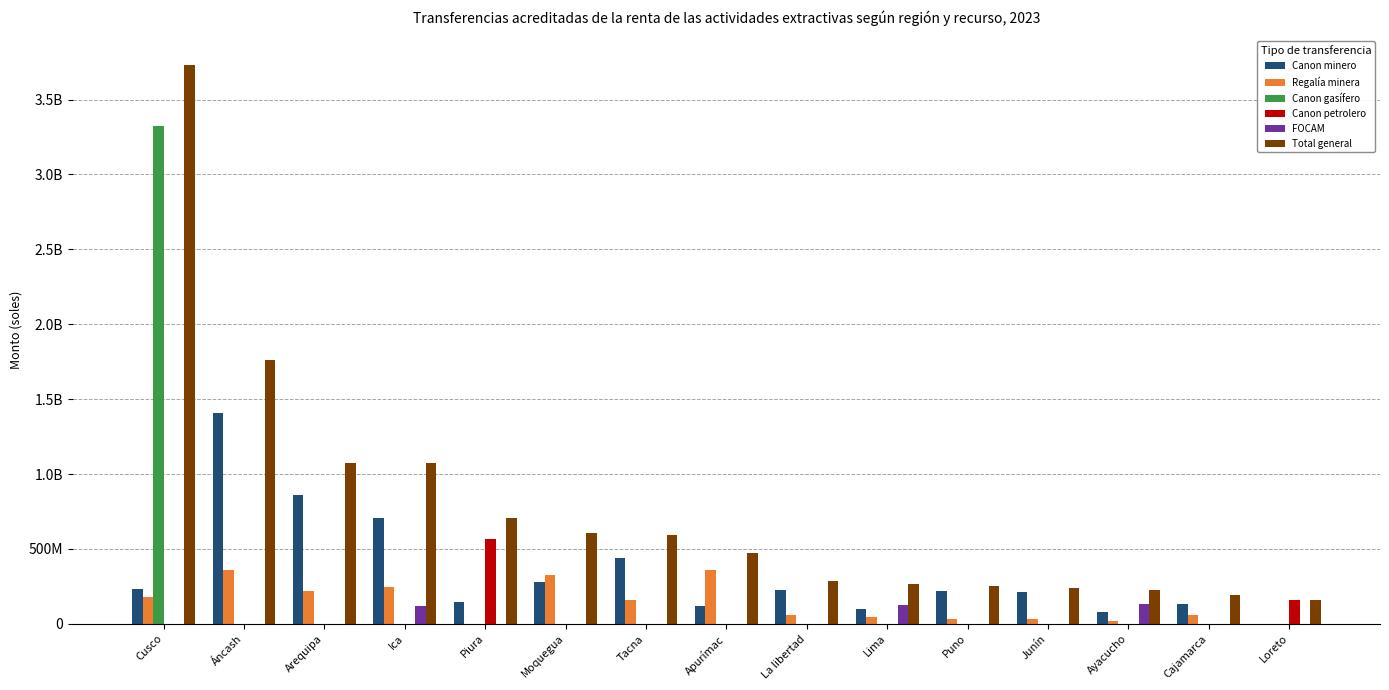

At which label is Total general closest to 1946835992?

Áncash